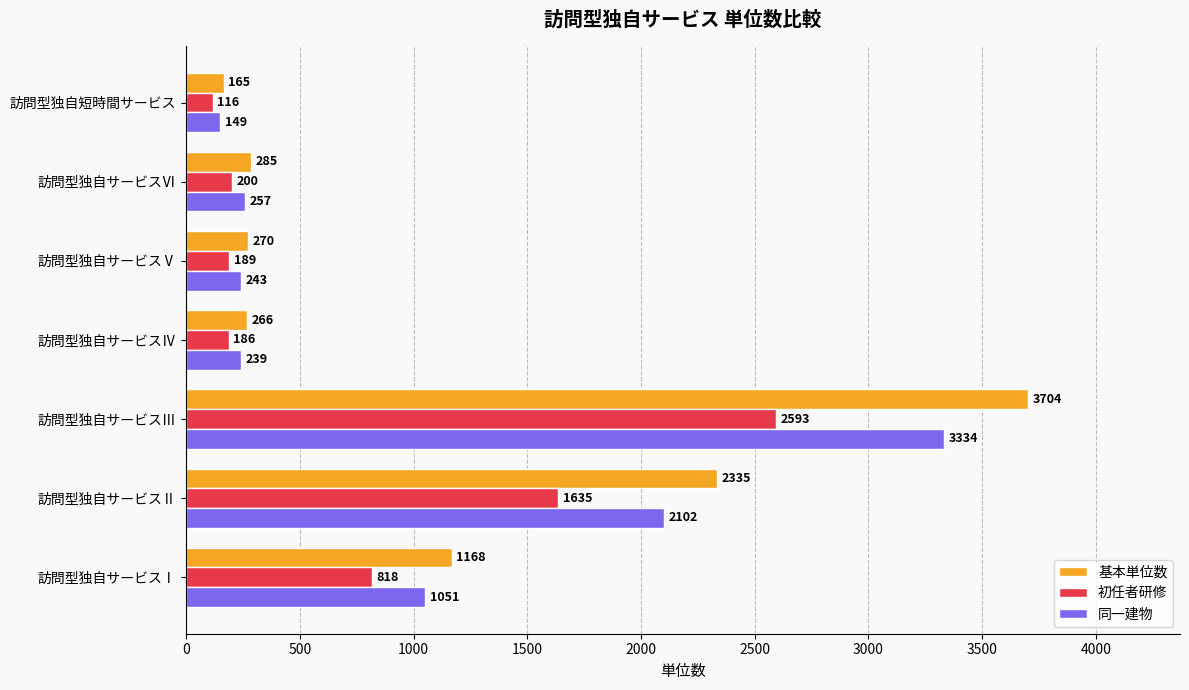

At which category is the sum across all series the highest?

訪問型独自サービスⅢ